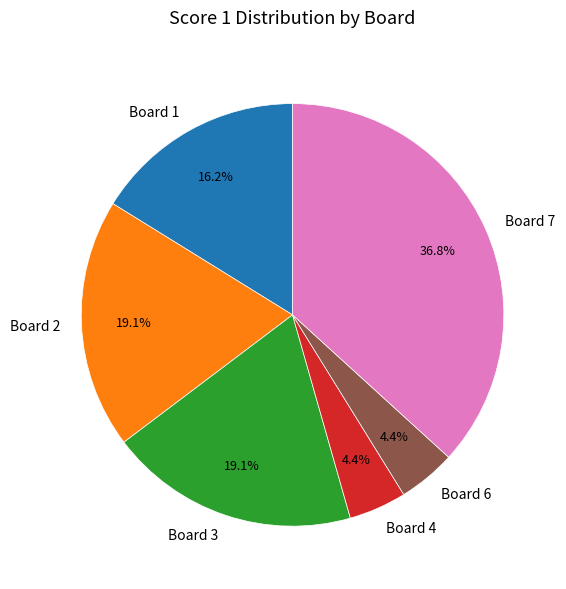

Between Board 6 and Board 2, which is larger?

Board 2